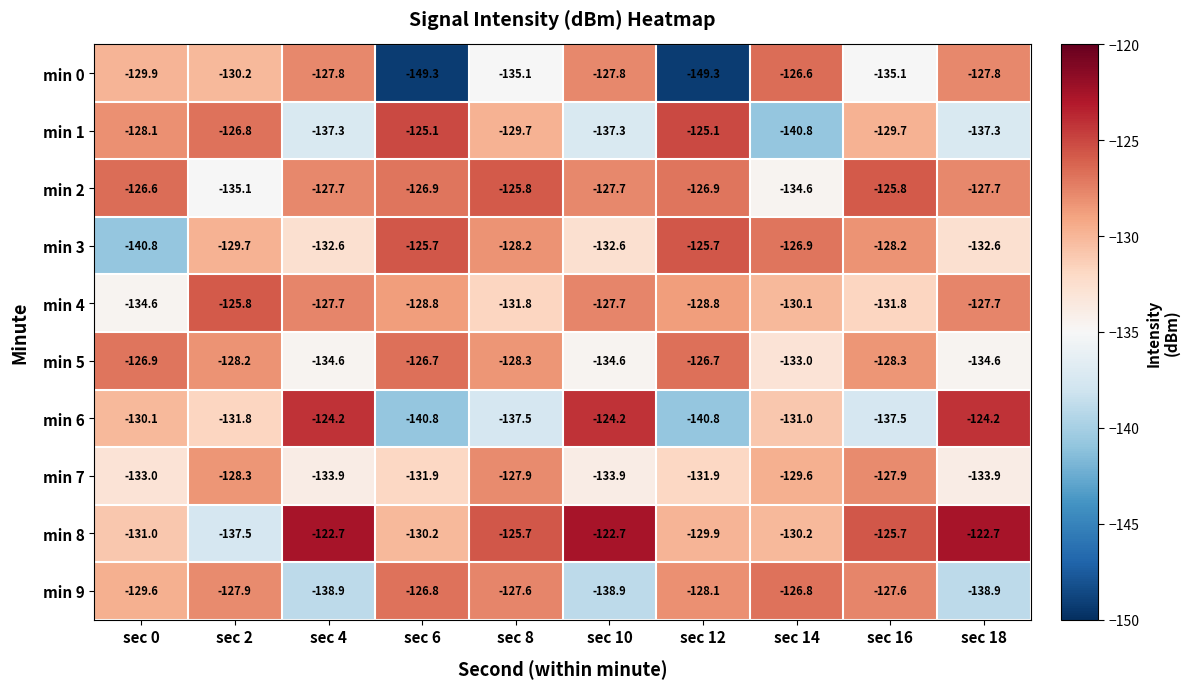

Which series changed the most between sec 4 and sec 6?

min 0